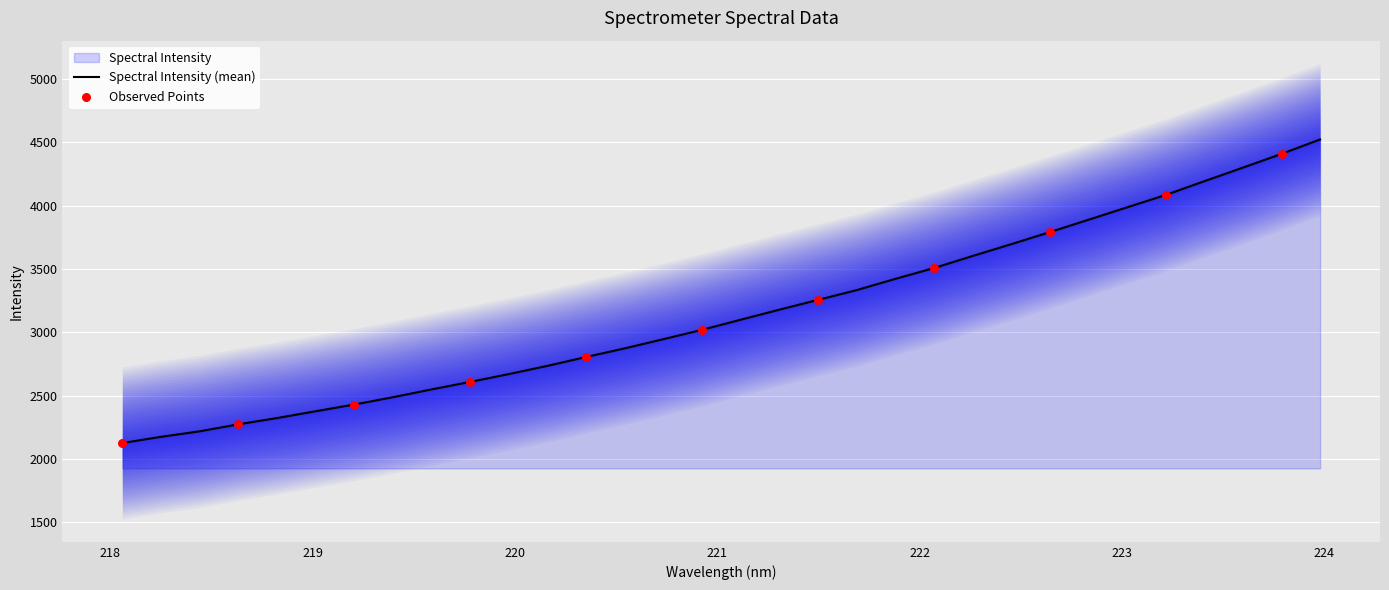

What is the change in value from 218.442 to 221.1174?

+881.4